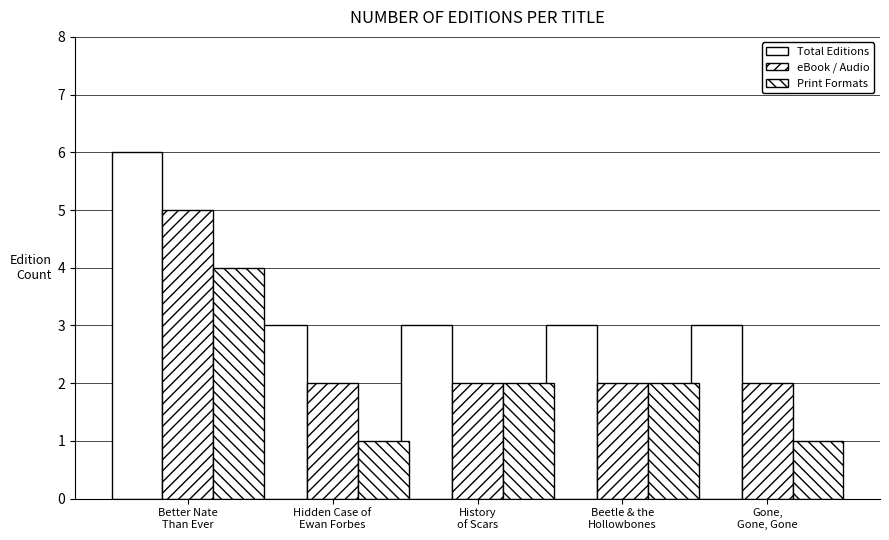

Reading left to right, what are all the values shown in this chart?

Total Editions: 6	3	3	3	3
eBook / Audio: 5	2	2	2	2
Print Formats: 4	1	2	2	1